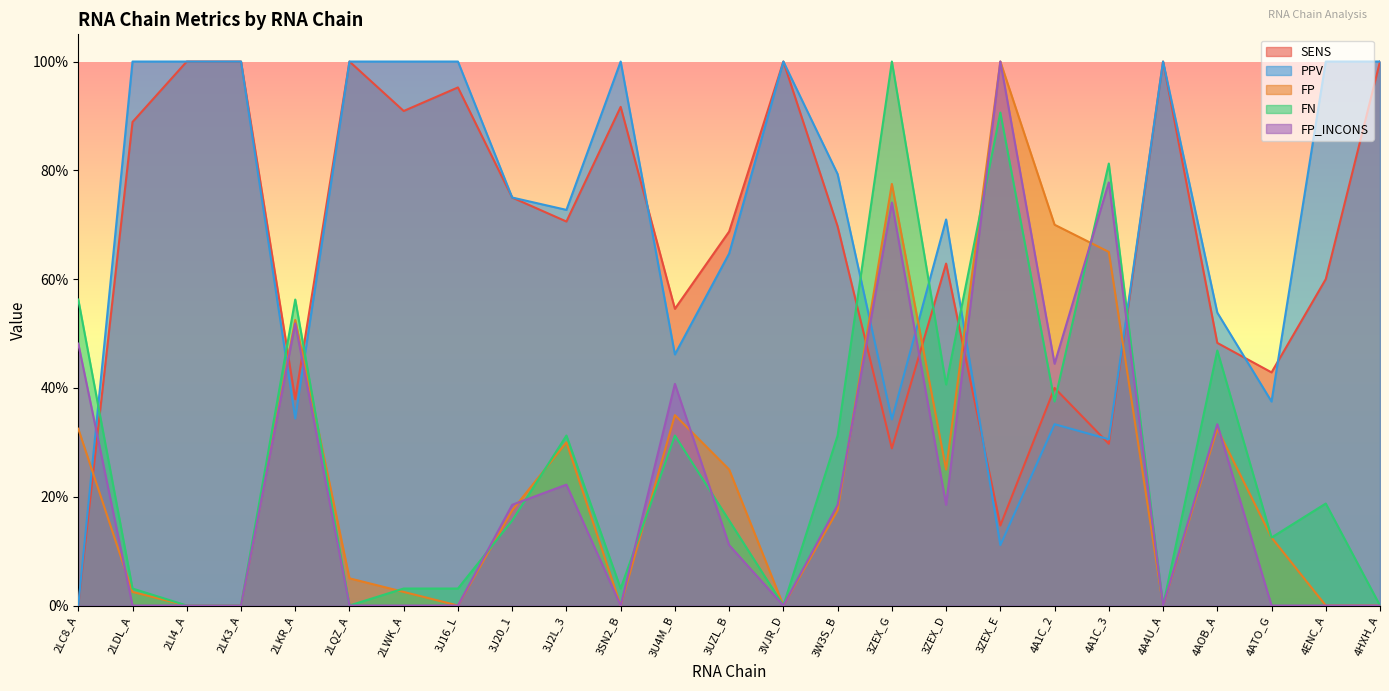

What is the label of the 1st point from the left?

2LC8_A